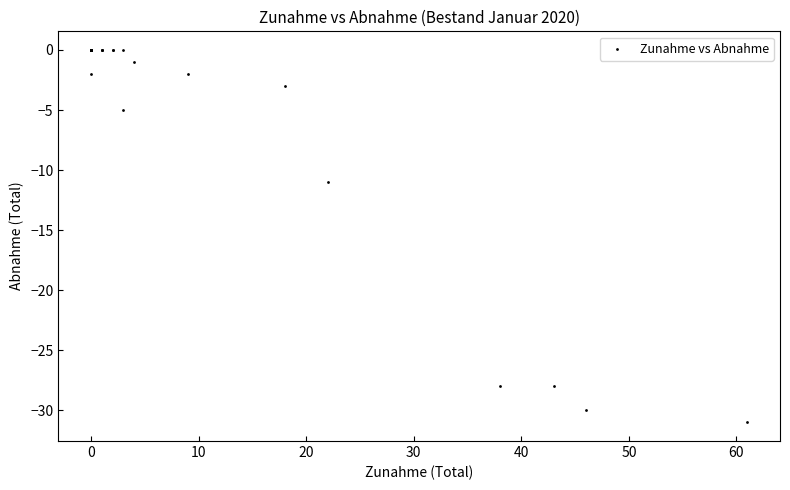

What Y value in the scatter plot is closest to -15?

-11